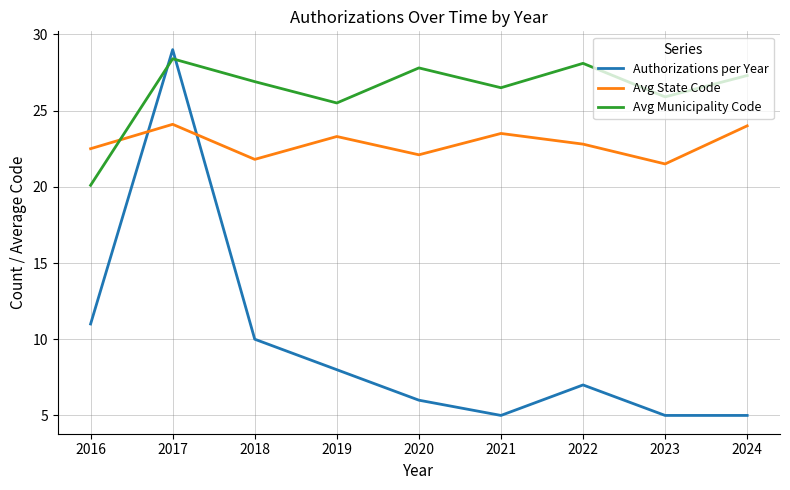

List the series in order of their overall mean, highest first.

Avg Municipality Code, Avg State Code, Authorizations per Year